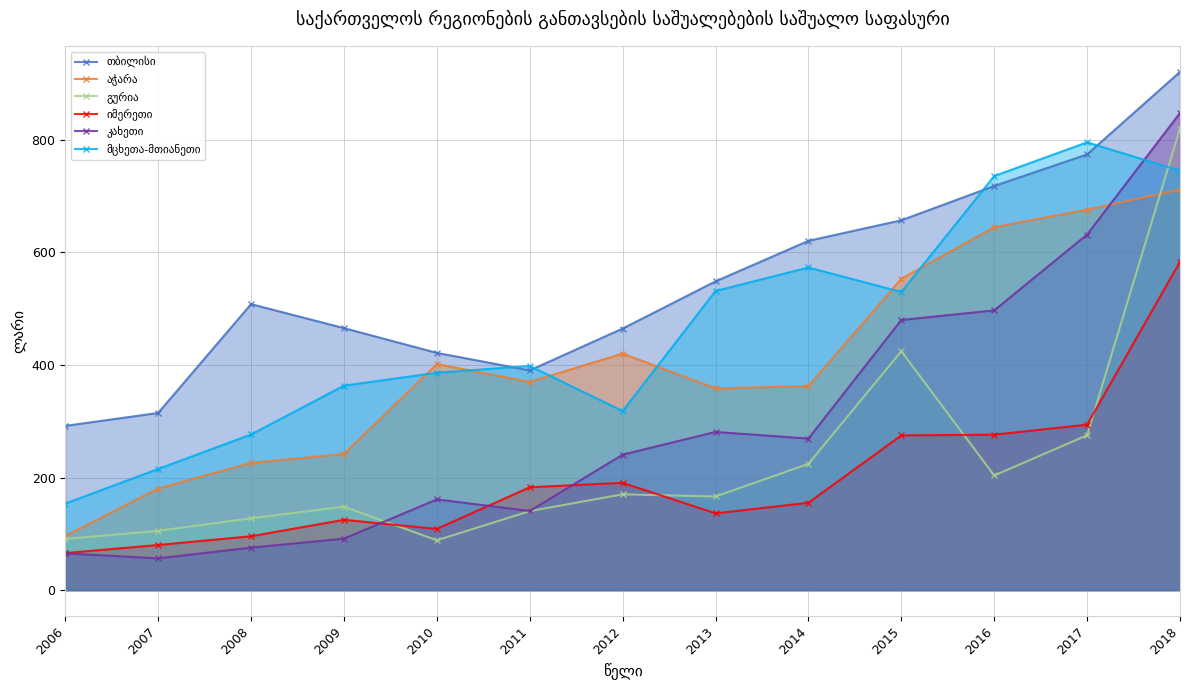

What is the sum of all გურია values?

2984.5